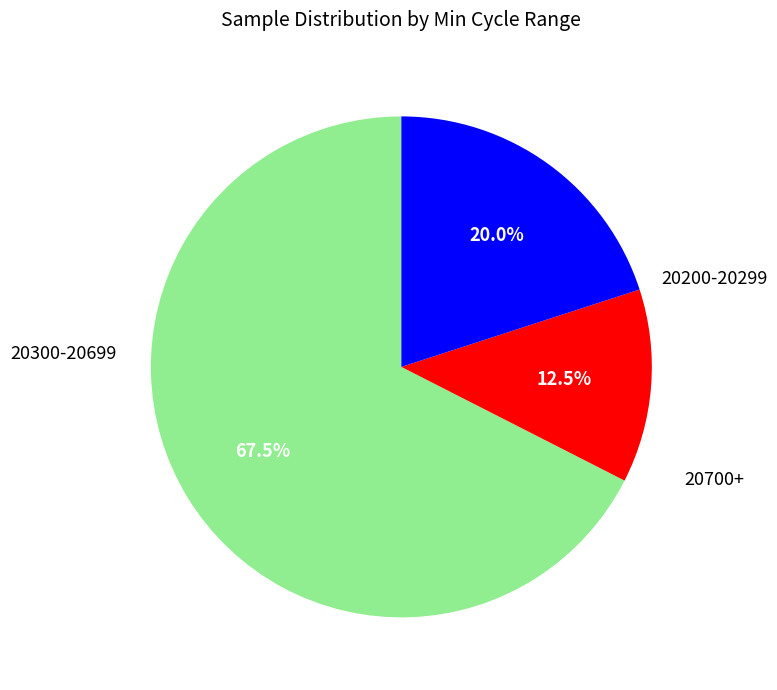

Is there any slice that represents more than half of the pie?

Yes